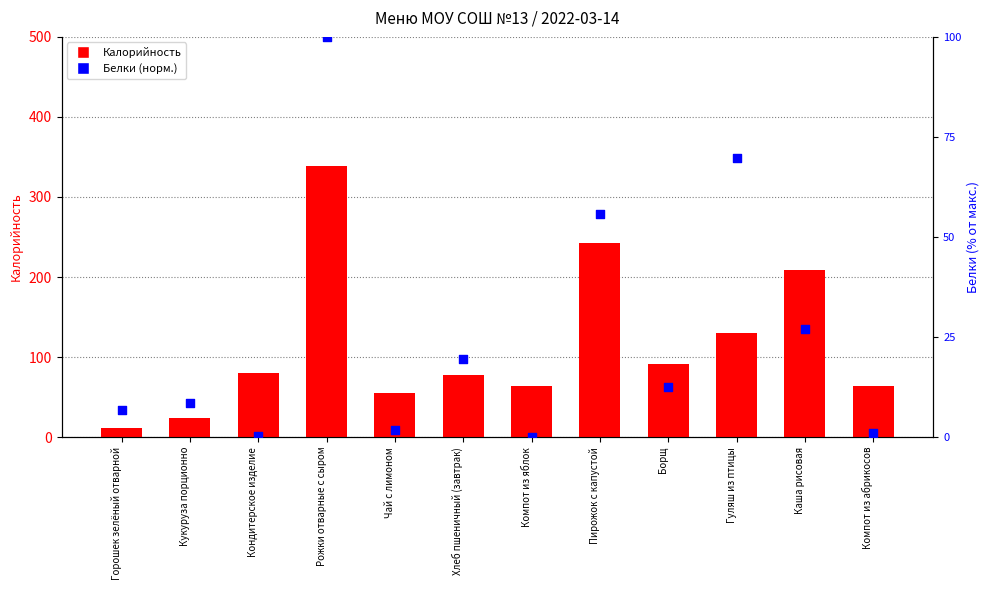

Which series has the largest total across all categories?

Калорийность